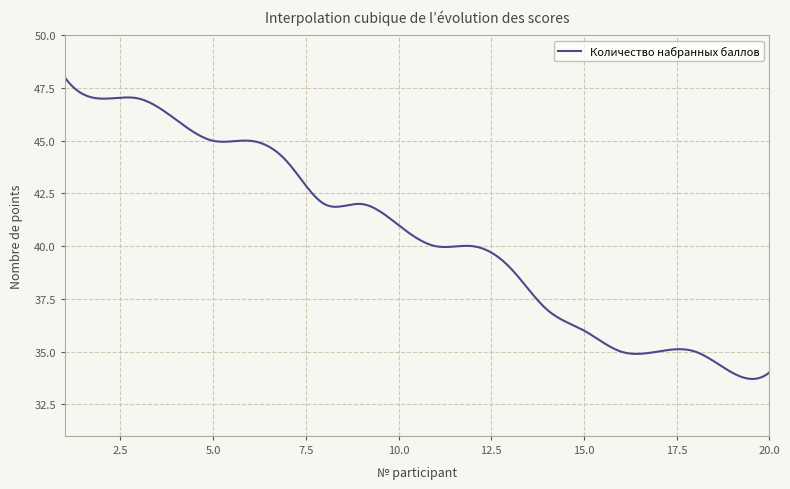

What is the difference between the maximum and minimum values?

14.3